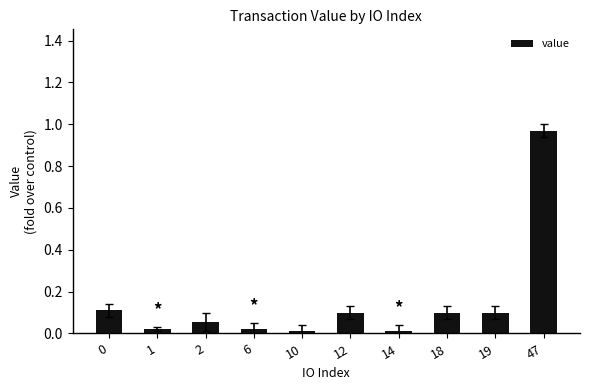

Which category has the highest value across all series?

47